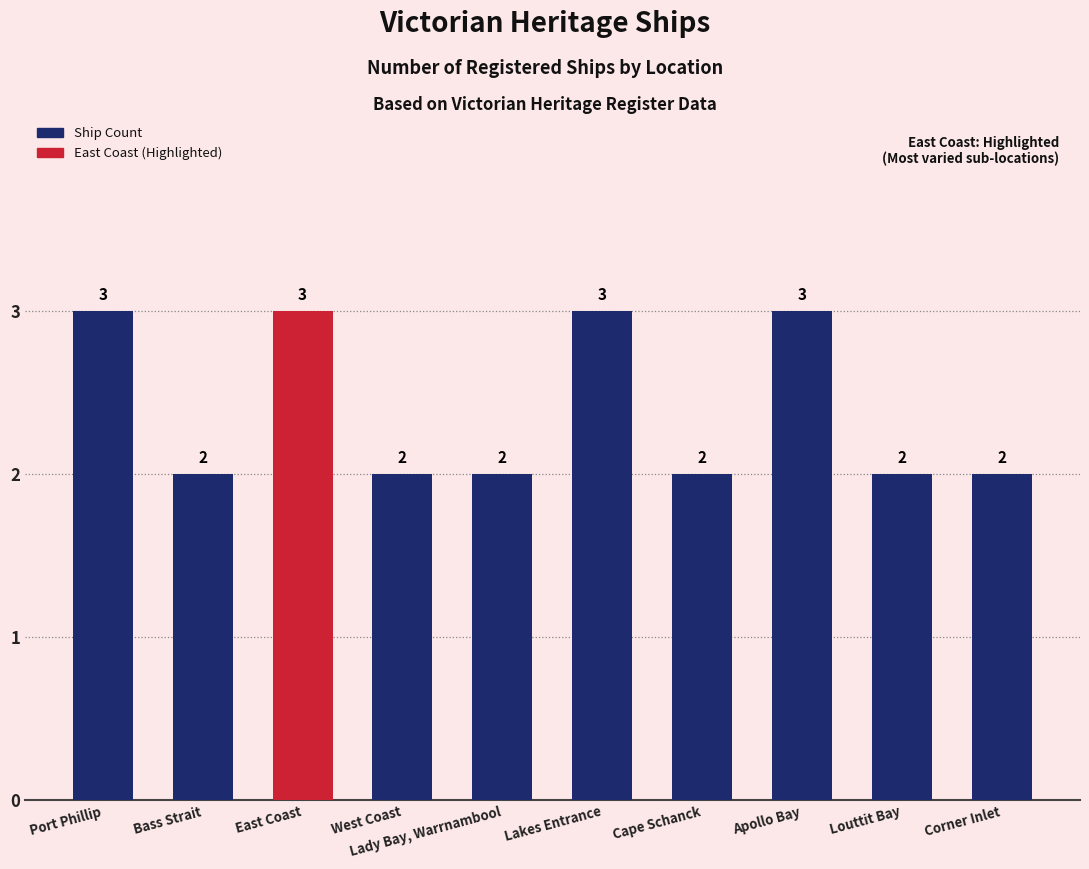

The chart shows a value of 3 at East Coast. True or false?

True